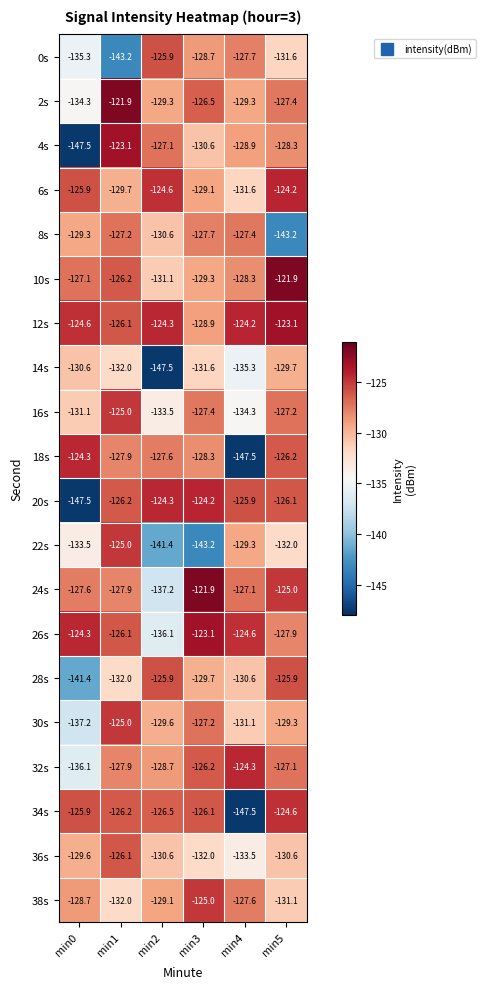

What value does the 12s series have at min3?

-128.9